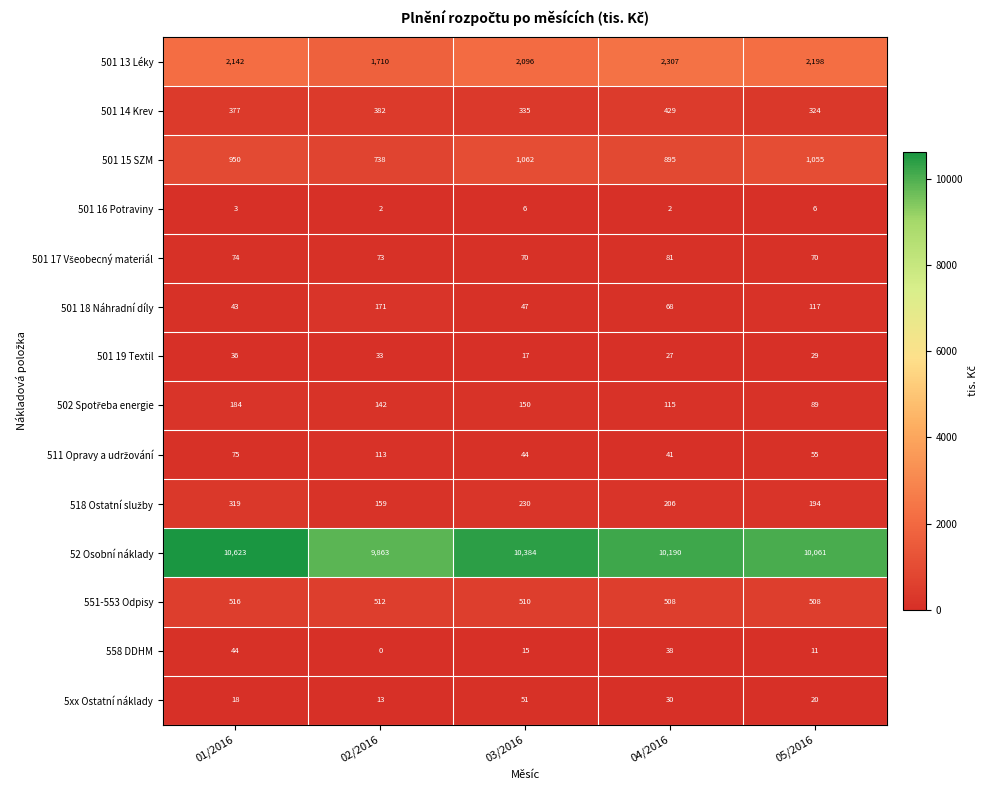

What is the greatest value displayed?

10623